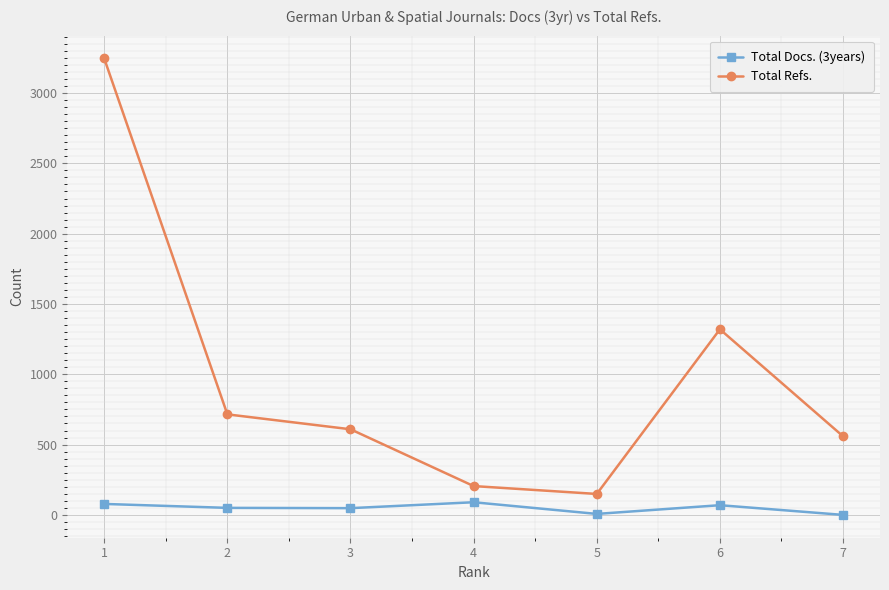

Is this an area chart (filled region under the line)?

No